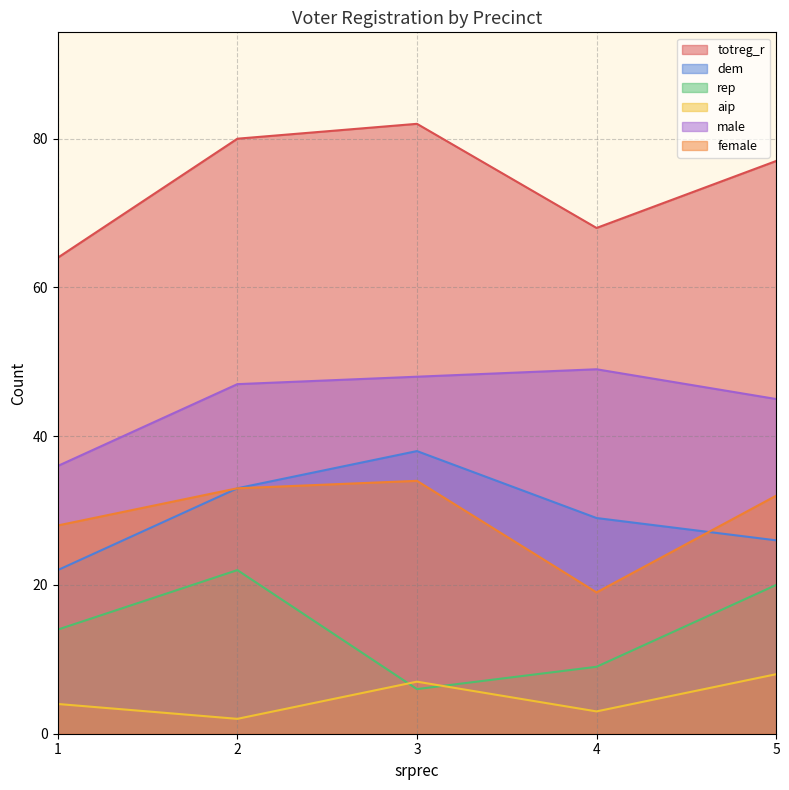

True or false: rep and dem cross at least once.

False